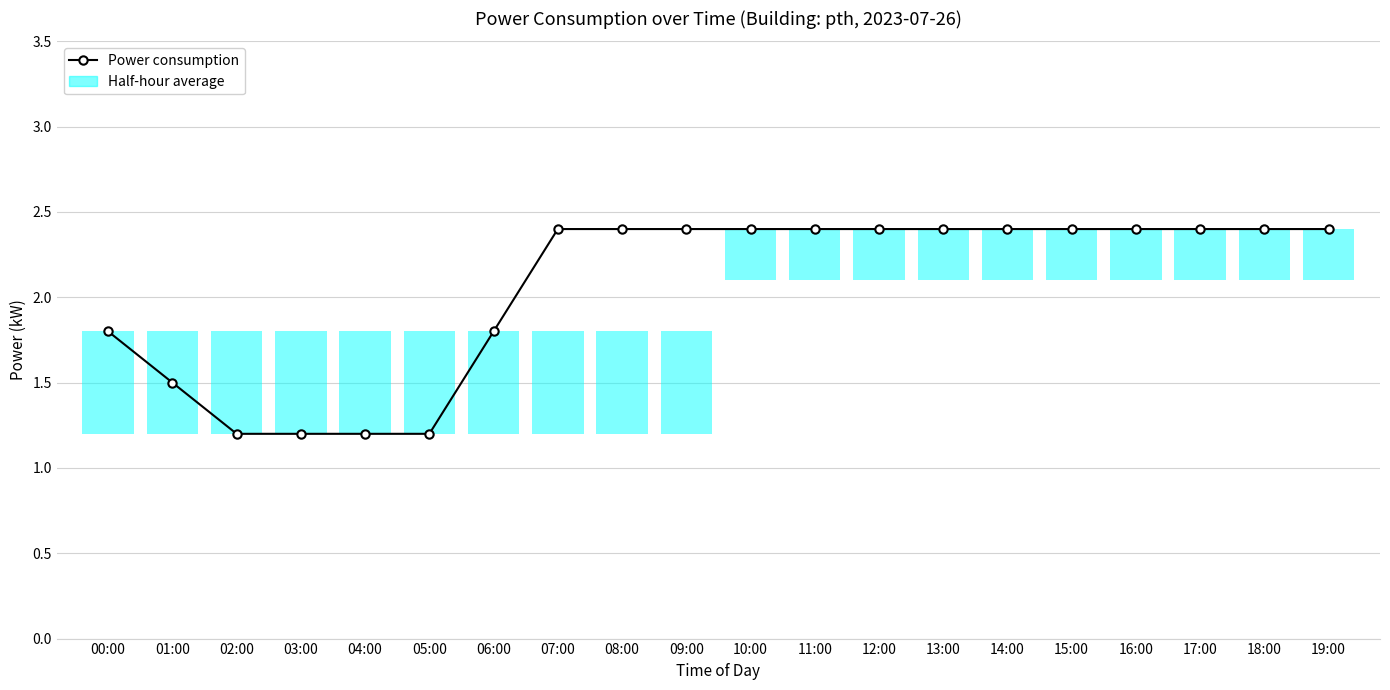

Count the number of values greater than 2.

13